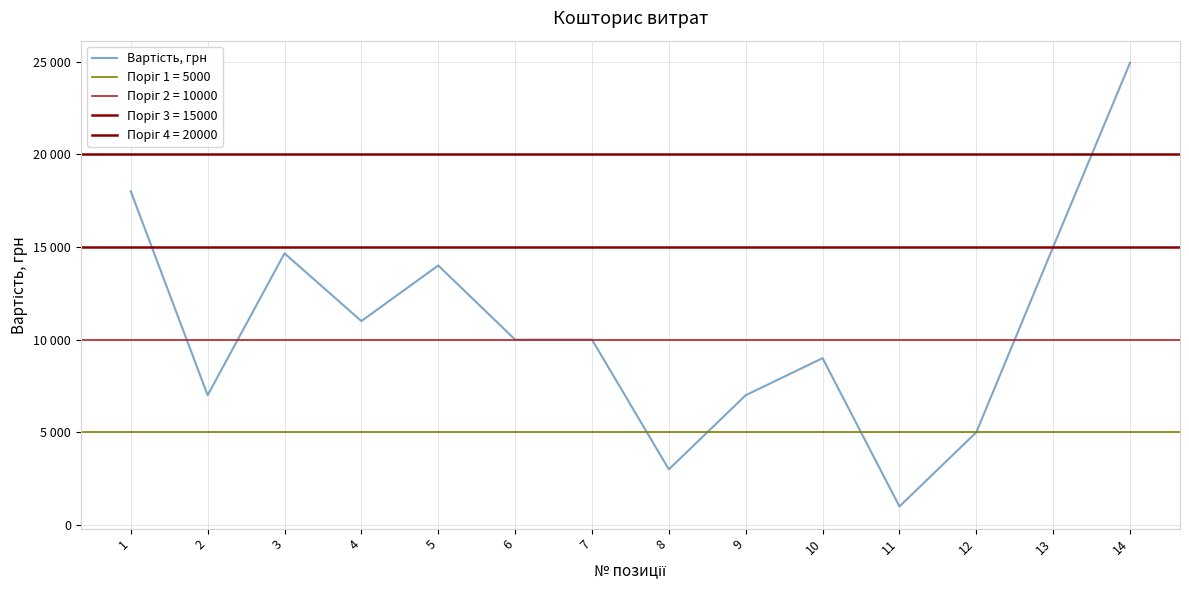

The value at 3 is 21001. True or false?

False